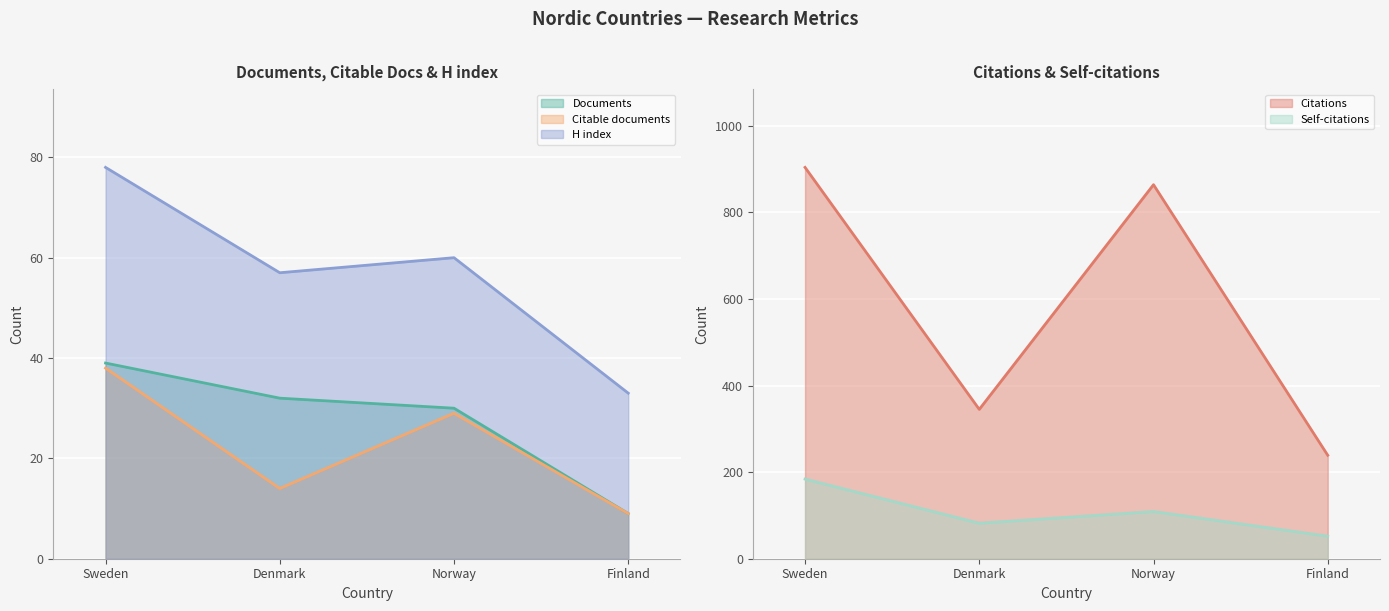

At which label does H index reach its minimum?

Finland